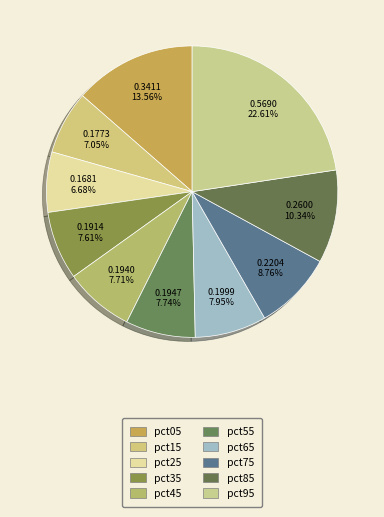

The pct05 slice represents 14% of the pie. True or false?

True